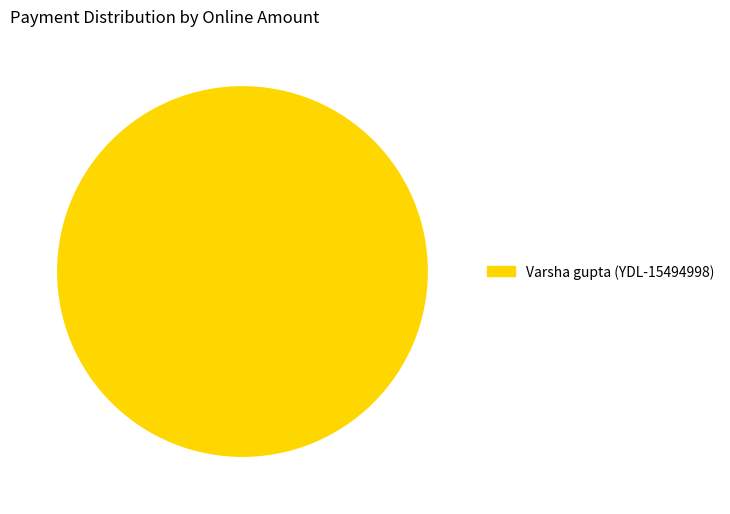

Is it true that Varsha gupta (YDL-15494998) is 90% of the pie?

False